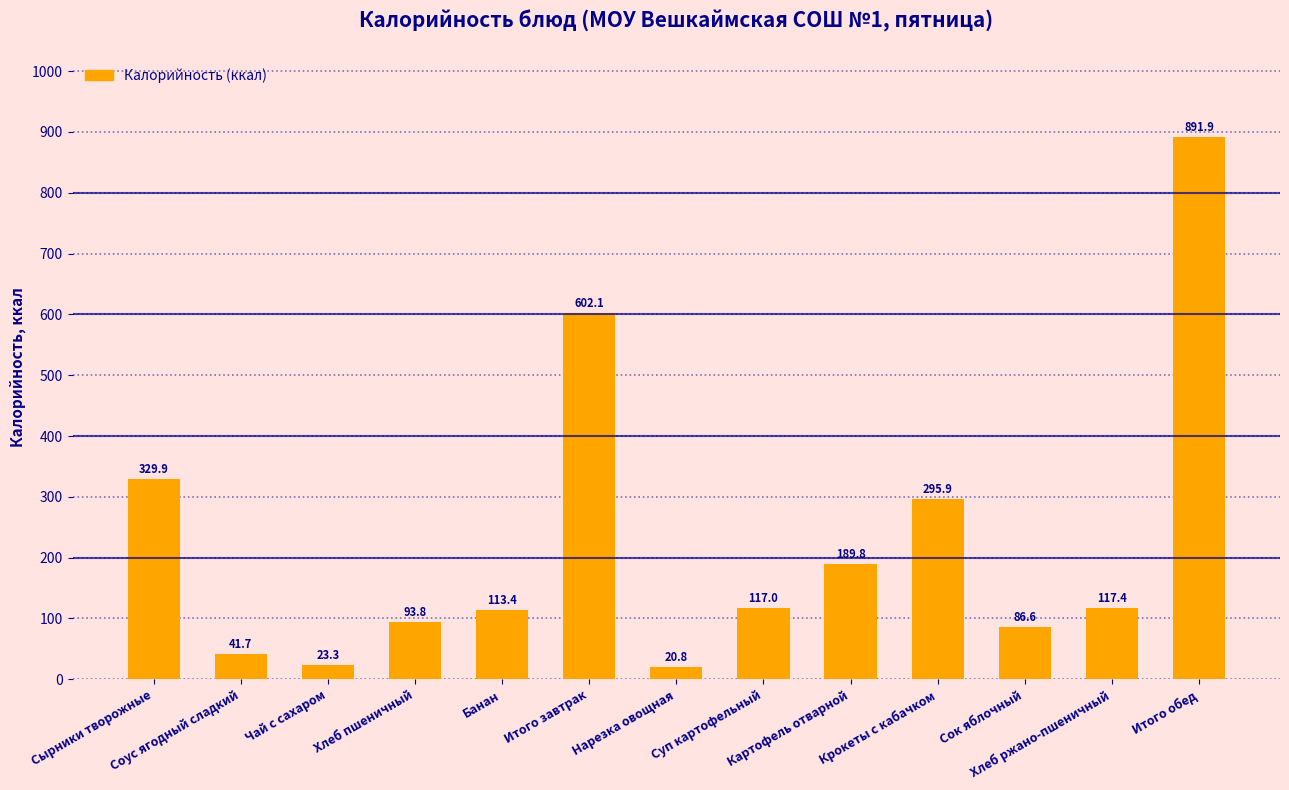

Reading left to right, list all the values displayed in this chart.

Сырники творожные=329.9	Соус ягодный сладкий=41.7	Чай с сахаром=23.3	Хлеб пшеничный=93.8	Банан=113.4	Итого завтрак=602.1	Нарезка овощная=20.8	Суп картофельный=117.0	Картофель отварной=189.8	Крокеты с кабачком=295.9	Сок яблочный=86.6	Хлеб ржано-пшеничный=117.4	Итого обед=891.9